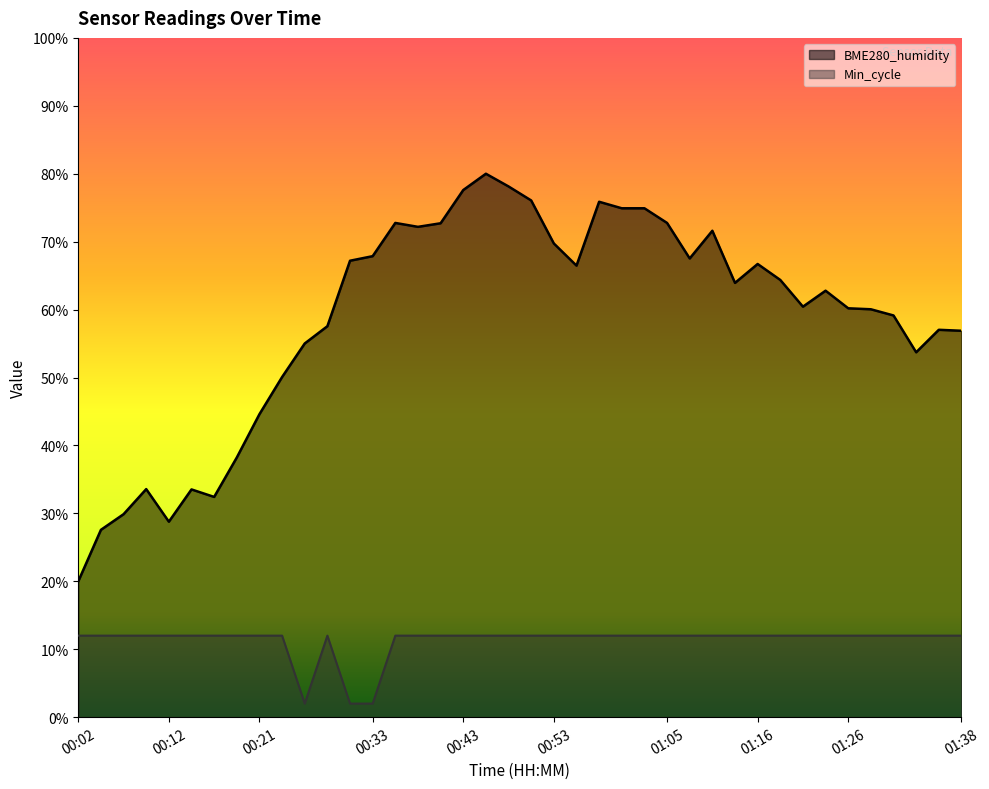

What are all the series names shown in the legend?

BME280_humidity, Min_cycle